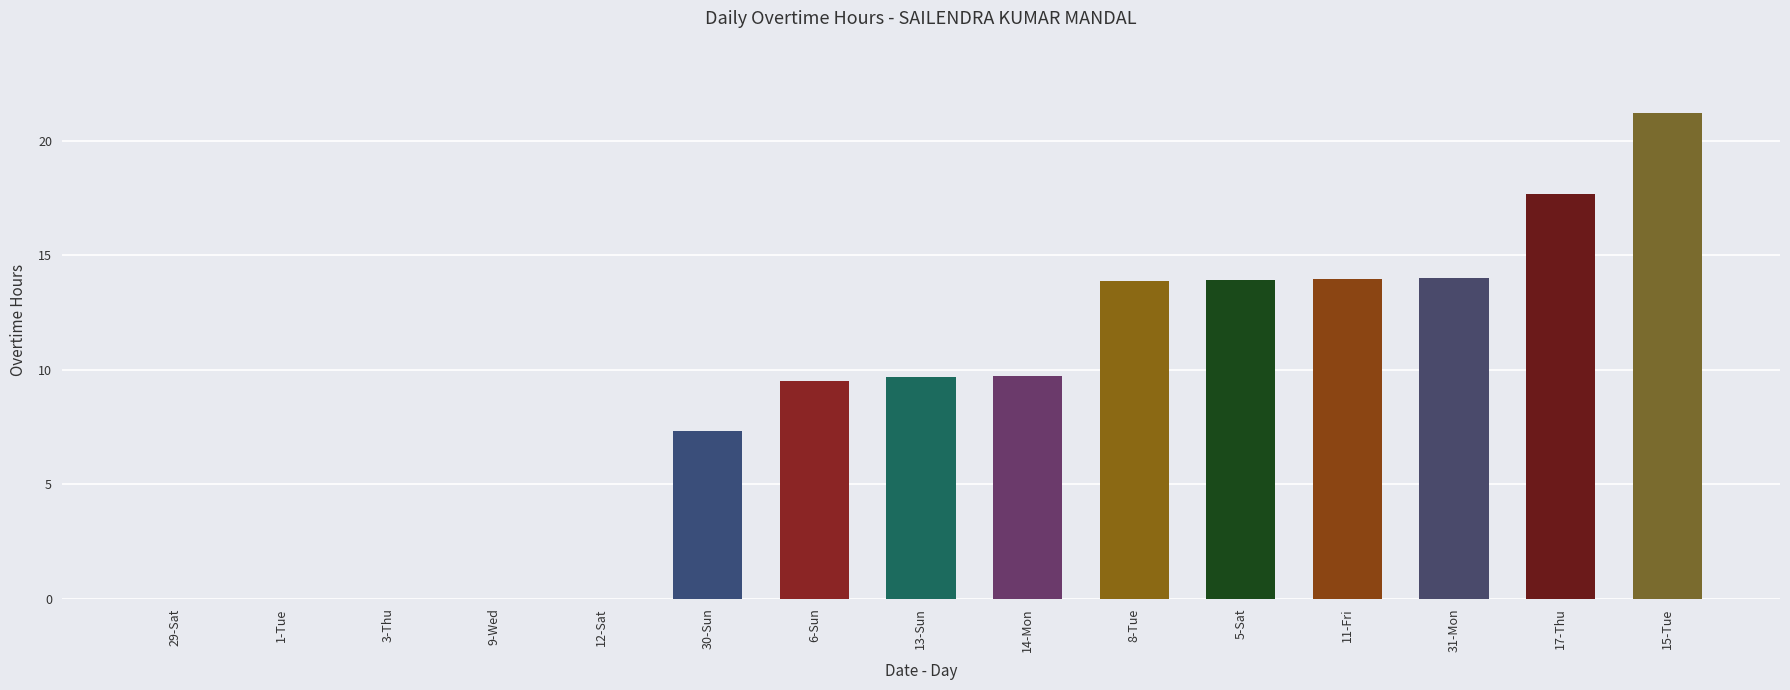

The chart shows a value of 8.5 at 11-Fri. True or false?

False